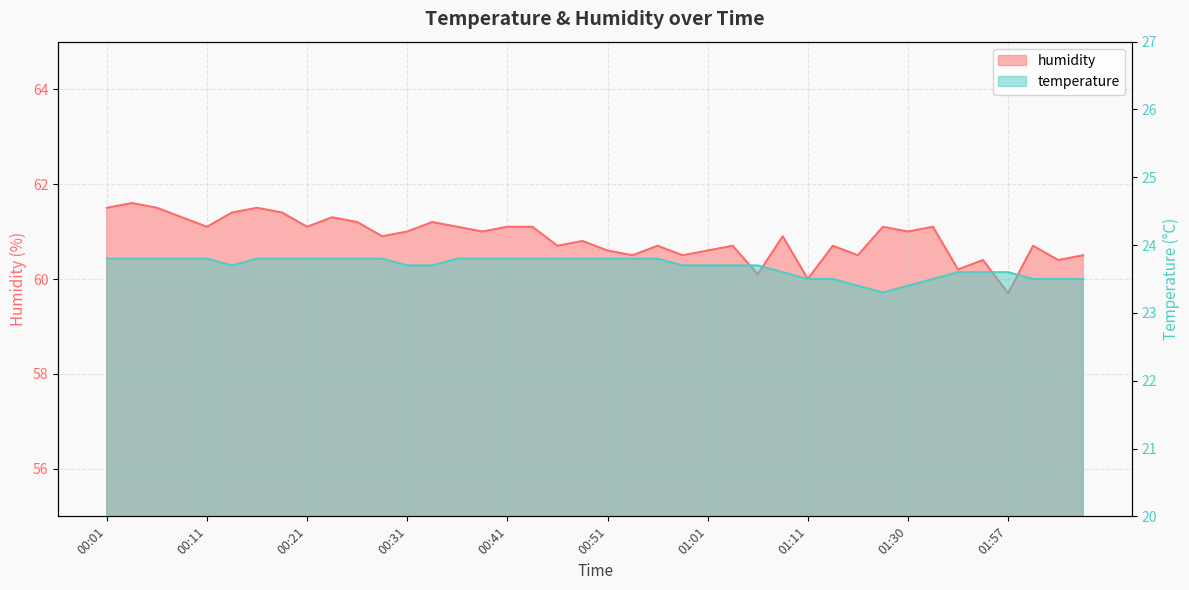

True or false: humidity and temperature intersect in this chart.

False